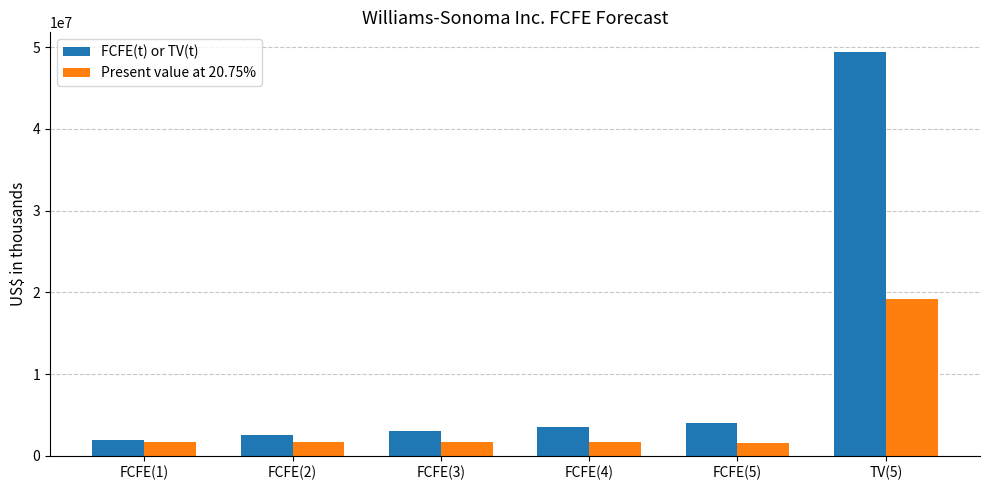

What is the sum of all FCFE(t) or TV(t) values?

64417770